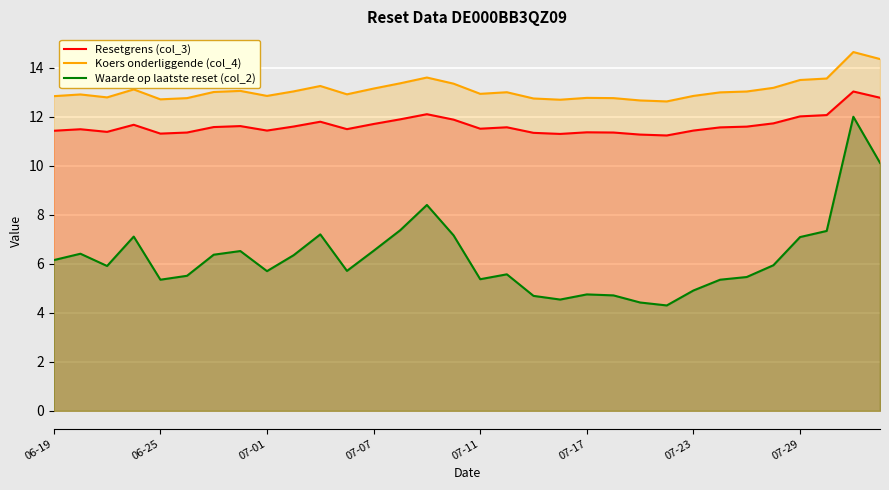

What are all the series names shown in the legend?

Resetgrens (col_3), Koers onderliggende (col_4), Waarde op laatste reset (col_2)